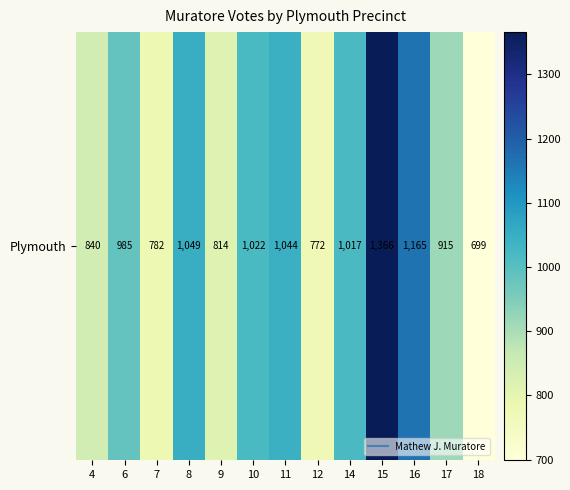

What is the minimum value shown in the chart?

699